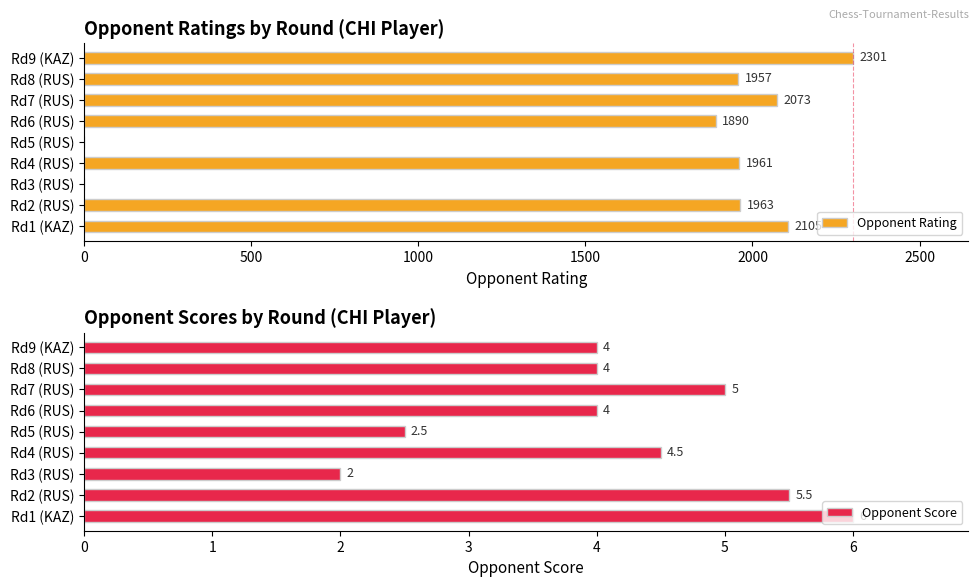

What is the difference between the second highest and second lowest values in the Opponent Rating series?

2105.0